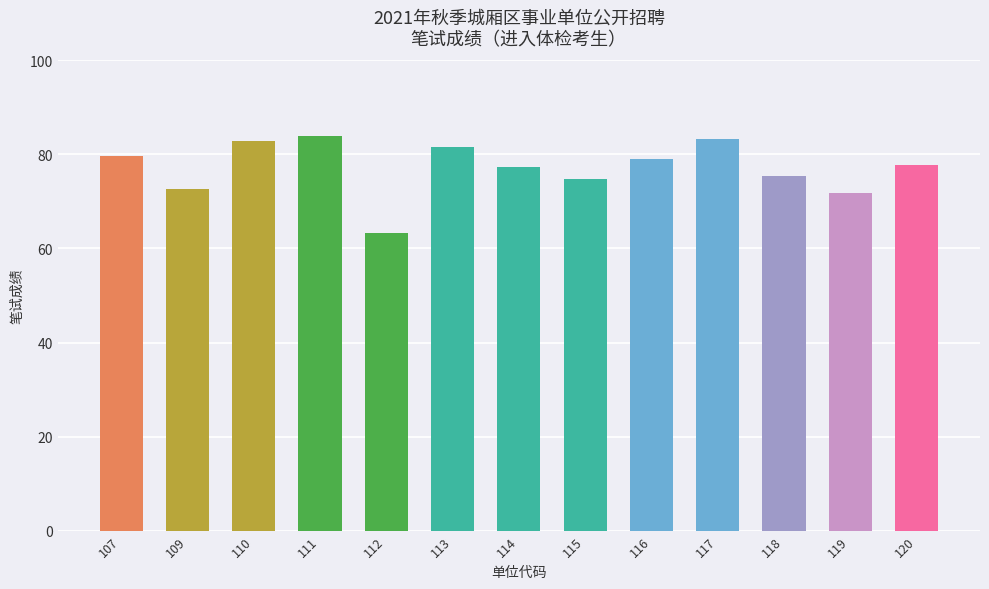

What is the value of the 13th bar from the left?

77.7